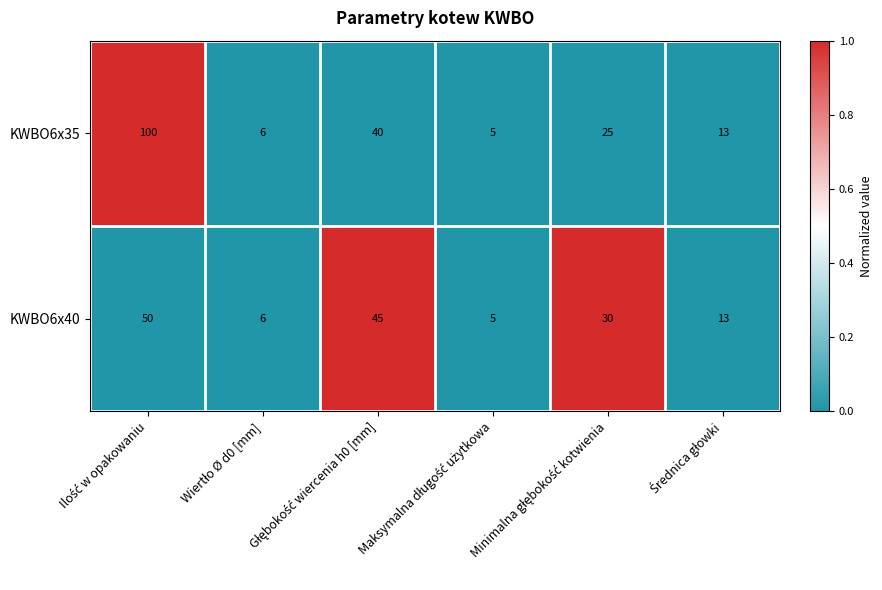

What is the maximum value for KWBO6x35?

100